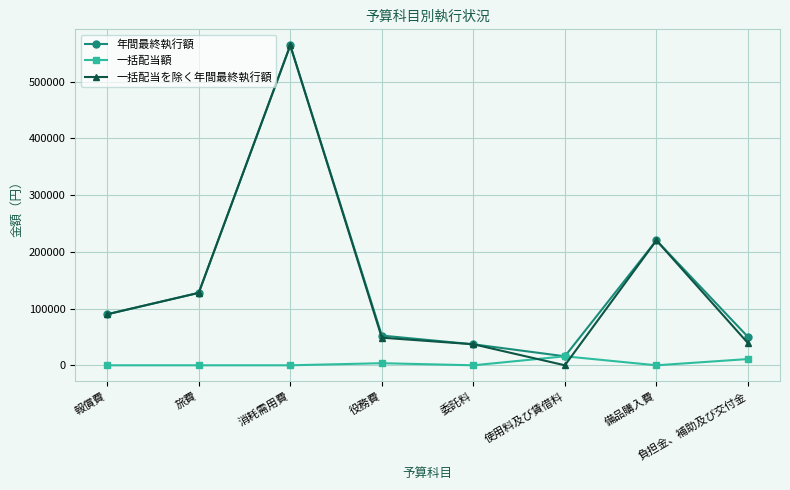

What are all the series names shown in the legend?

年間最終執行額, 一括配当額, 一括配当を除く年間最終執行額